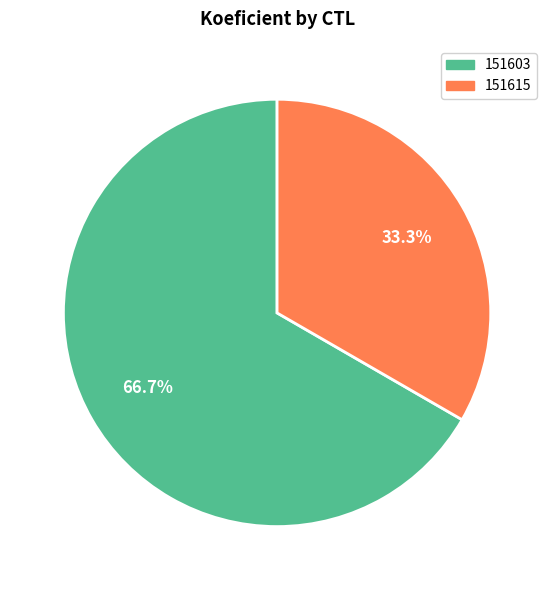

Which category has the smallest portion of the pie?

151615